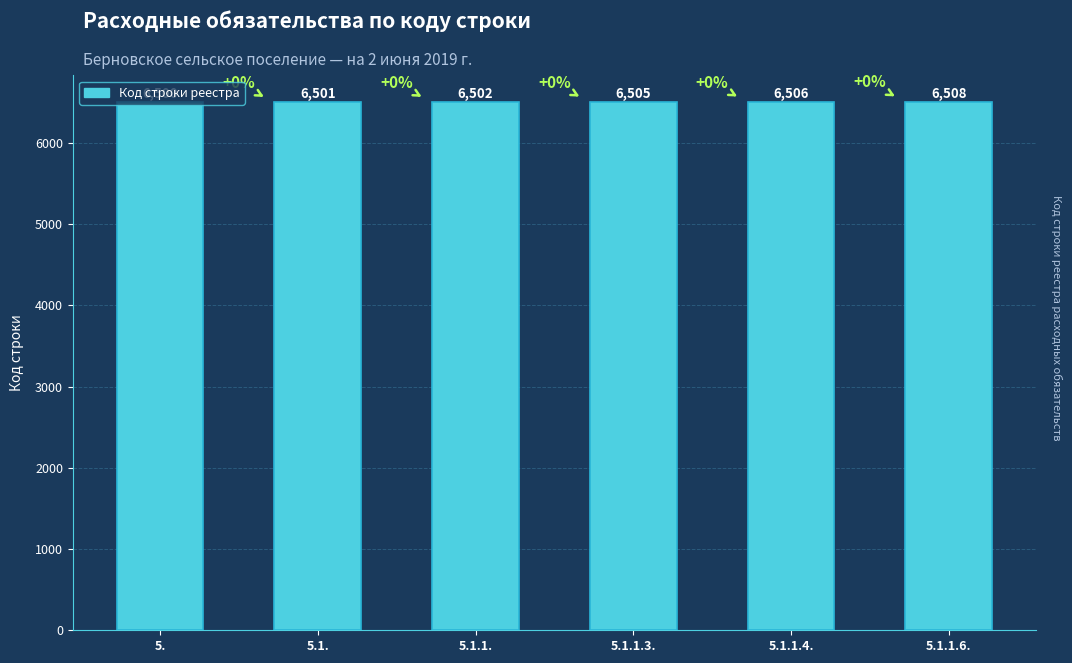

Approximately how many times larger is the value at 5.1.1.6. compared to 5.1.?

1.0